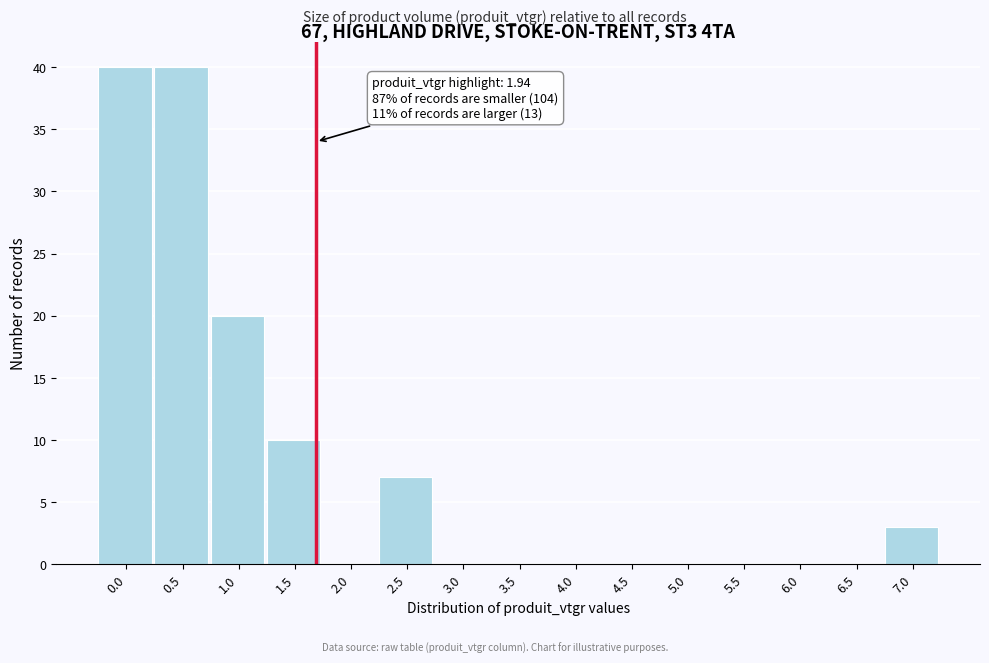

Reading right to left, what are all the values shown in this chart?

7.0=3	6.5=0	6.0=0	5.5=0	5.0=0	4.5=0	4.0=0	3.5=0	3.0=0	2.5=7	2.0=0	1.5=10	1.0=20	0.5=40	0.0=40